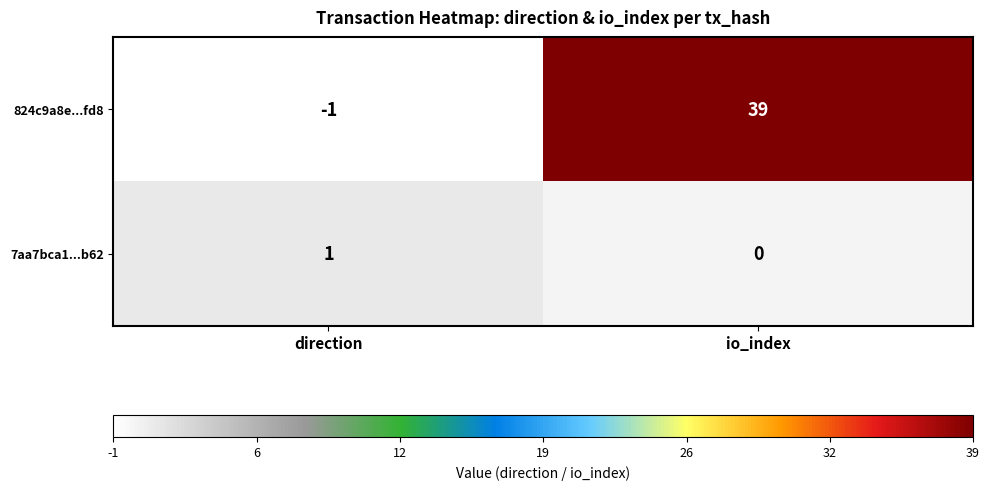

What is the maximum value shown in the chart?

39